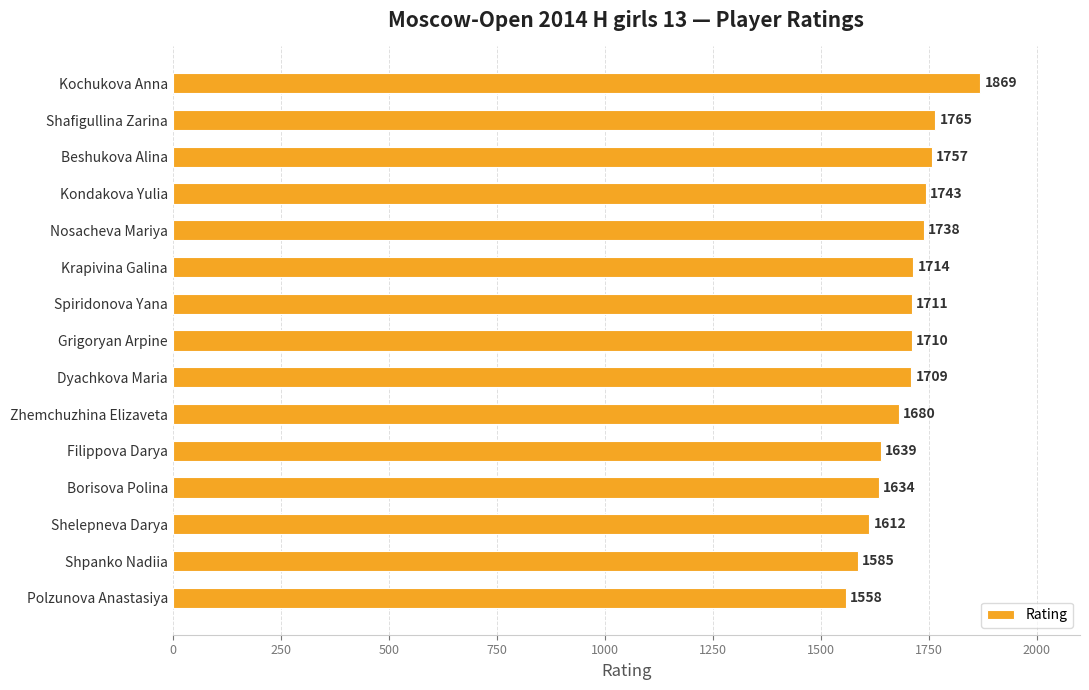

Reading top to bottom, extract all data points from this chart.

1869	1765	1757	1743	1738	1714	1711	1710	1709	1680	1639	1634	1612	1585	1558